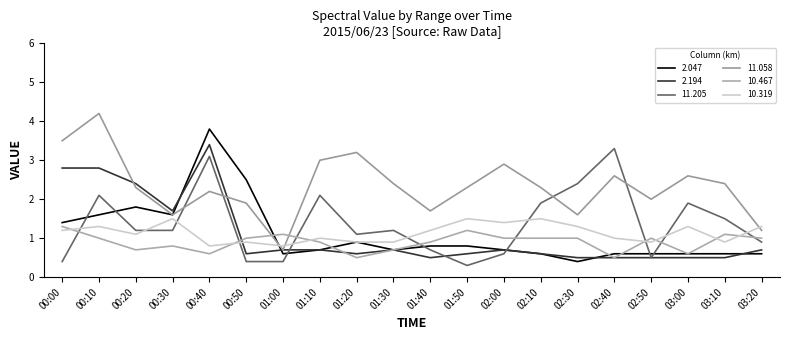

How many lines are shown in the chart?

6